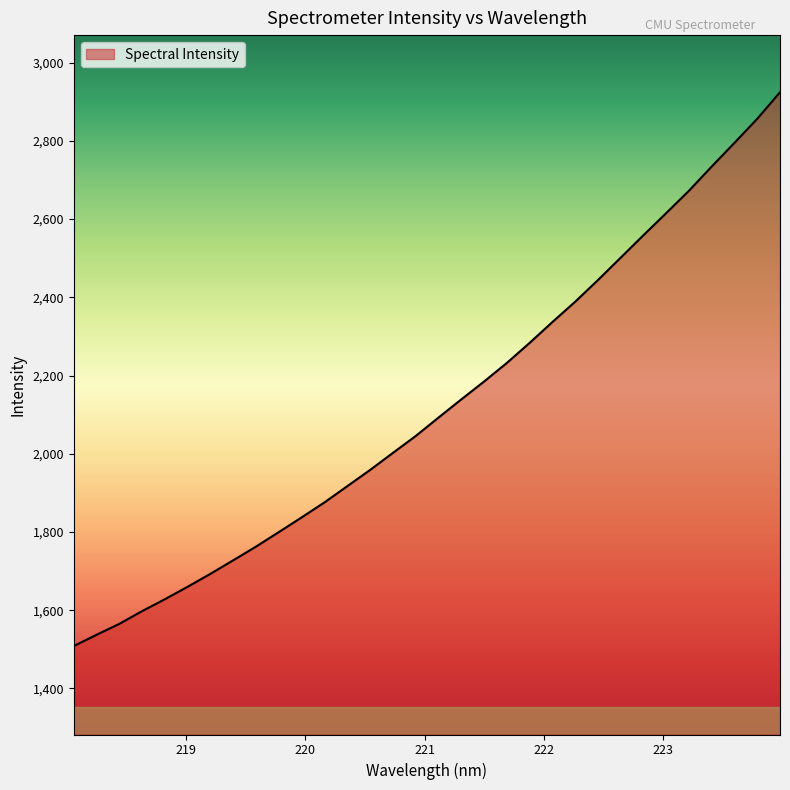

What is the difference between the maximum and minimum values?

1416.1